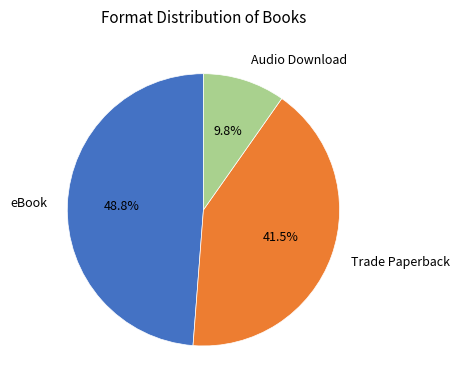

How much of the chart is everything except eBook?

51.2%